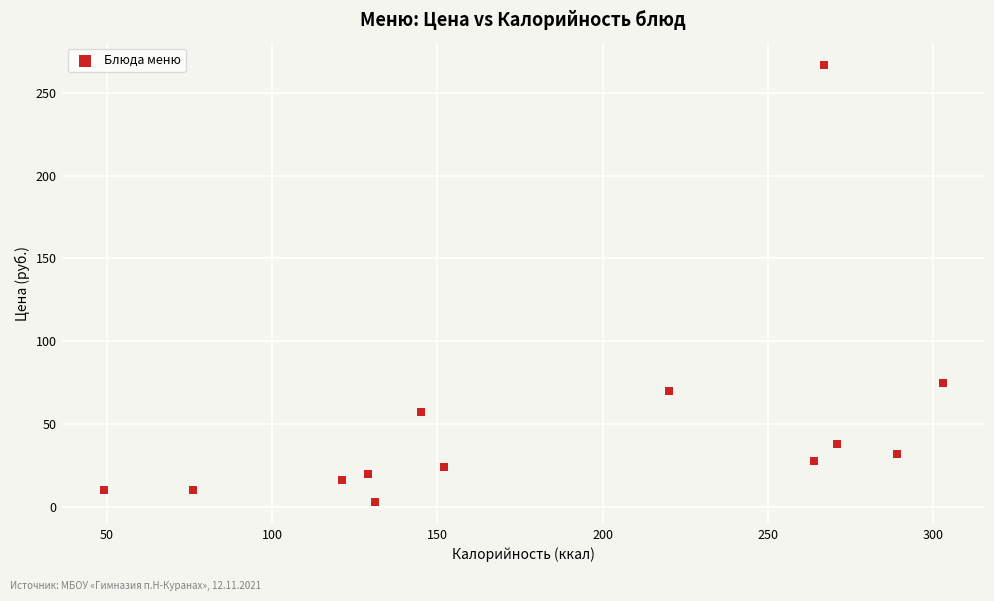

What Y value in the scatter plot is closest to 135?

75